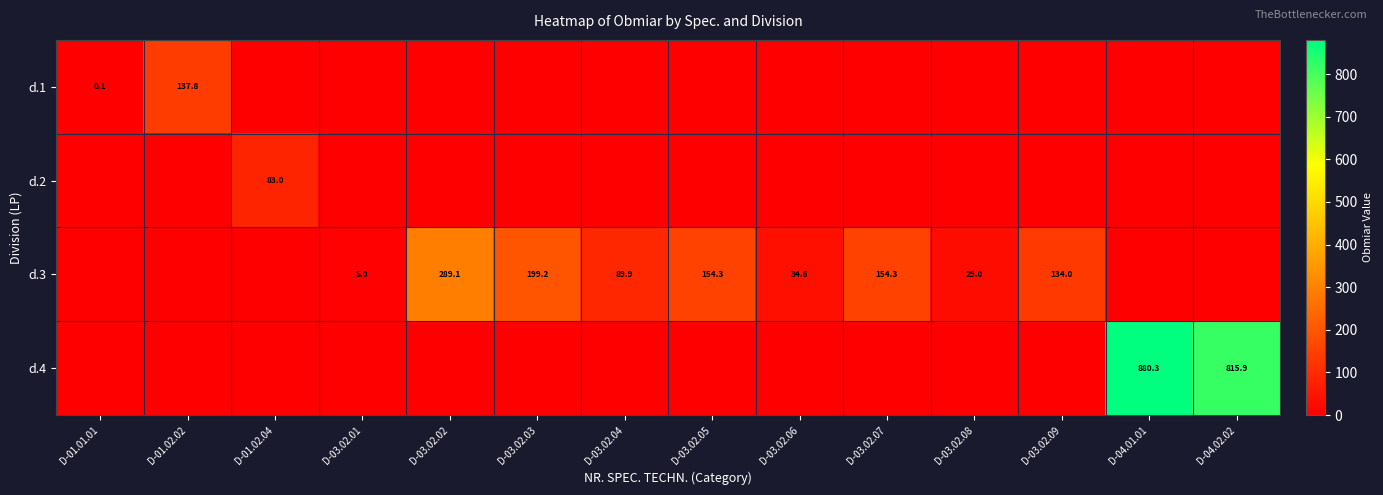

The value of d.3 at D-03.02.01 is 5.0. True or false?

True